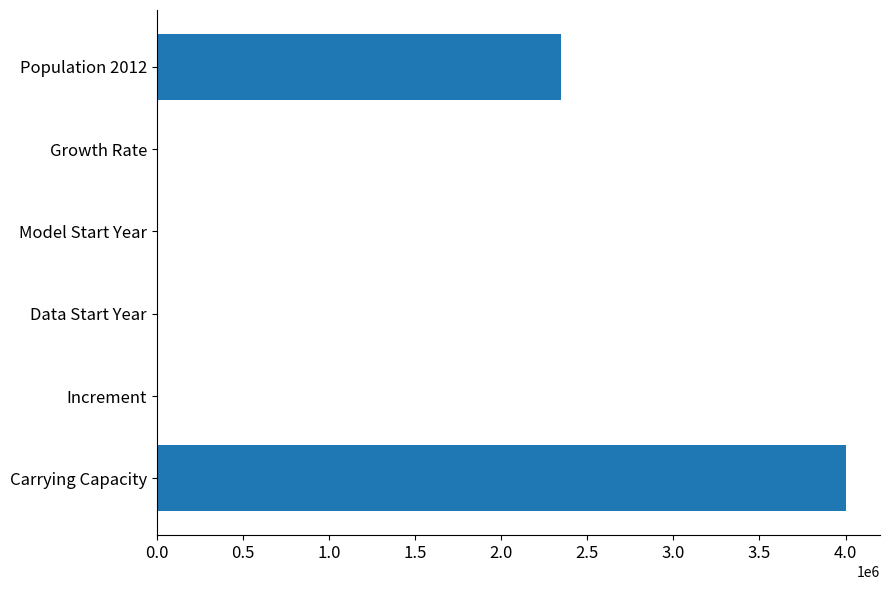

Is it true that the value at Carrying Capacity is 4000000.0?

True